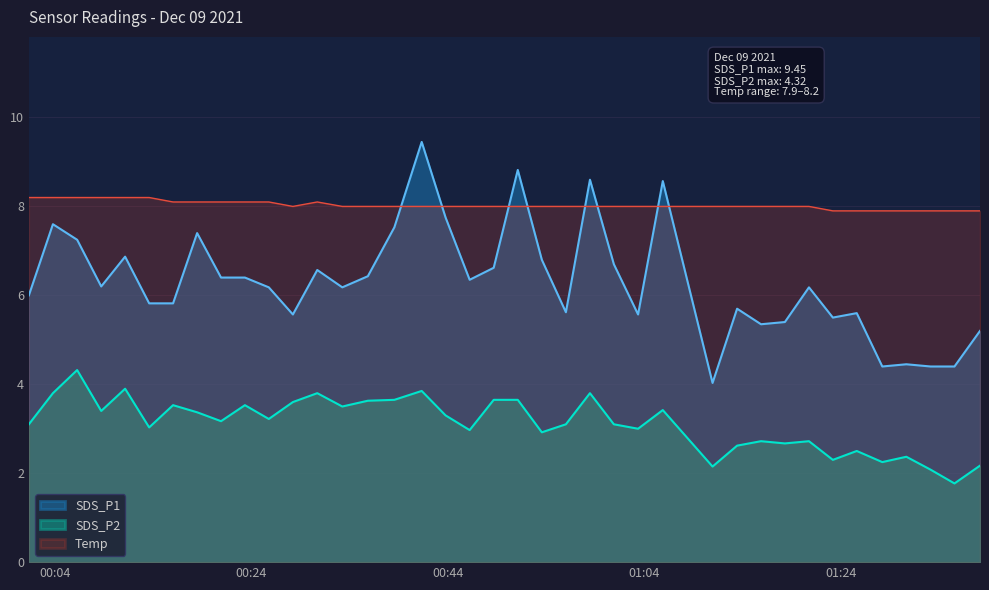

Which series has the largest total across all categories?

Temp